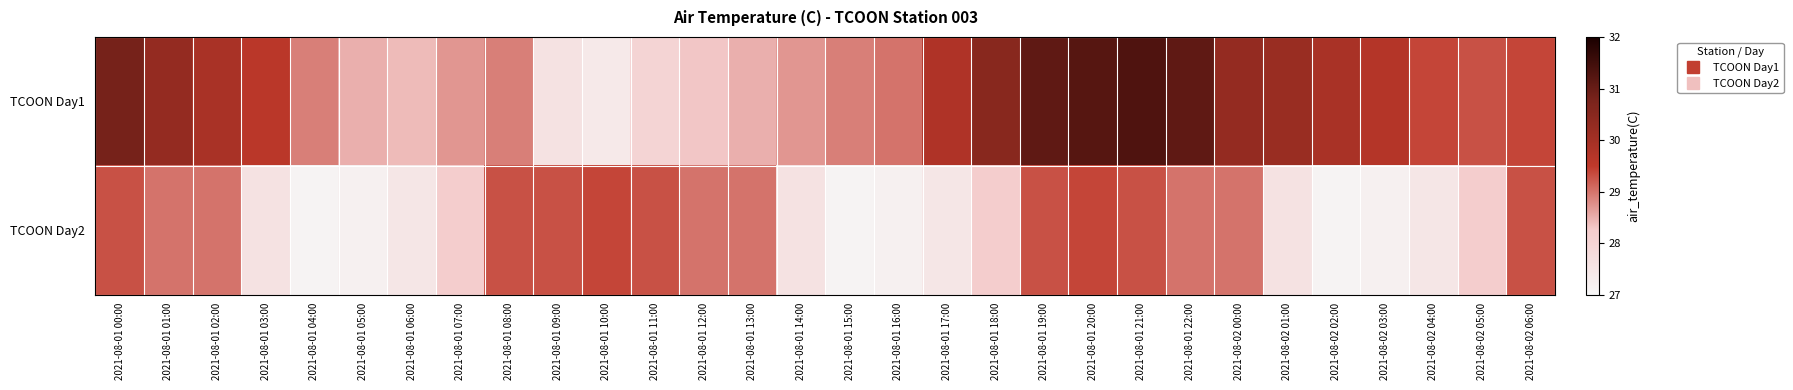

Reading left to right, extract all data points from this chart.

TCOON Day1: 2021-08-01 00:00=30.8	2021-08-01 01:00=30.3	2021-08-01 02:00=29.9	2021-08-01 03:00=29.6	2021-08-01 04:00=28.9	2021-08-01 05:00=28.5	2021-08-01 06:00=28.4	2021-08-01 07:00=28.7	2021-08-01 08:00=28.9	2021-08-01 09:00=27.6	2021-08-01 10:00=27.4	2021-08-01 11:00=28.0	2021-08-01 12:00=28.3	2021-08-01 13:00=28.5	2021-08-01 14:00=28.7	2021-08-01 15:00=28.9	2021-08-01 16:00=29.0	2021-08-01 17:00=29.8	2021-08-01 18:00=30.5	2021-08-01 19:00=31.1	2021-08-01 20:00=31.2	2021-08-01 21:00=31.3	2021-08-01 22:00=31.1	2021-08-02 00:00=30.3	2021-08-02 01:00=30.2	2021-08-02 02:00=29.9	2021-08-02 03:00=29.7	2021-08-02 04:00=29.4	2021-08-02 05:00=29.3	2021-08-02 06:00=29.4
TCOON Day2: 2021-08-01 00:00=29.3	2021-08-01 01:00=29.0	2021-08-01 02:00=29.0	2021-08-01 03:00=27.6	2021-08-01 04:00=27.1	2021-08-01 05:00=27.2	2021-08-01 06:00=27.5	2021-08-01 07:00=28.2	2021-08-01 08:00=29.3	2021-08-01 09:00=29.3	2021-08-01 10:00=29.4	2021-08-01 11:00=29.3	2021-08-01 12:00=29.0	2021-08-01 13:00=29.0	2021-08-01 14:00=27.6	2021-08-01 15:00=27.1	2021-08-01 16:00=27.2	2021-08-01 17:00=27.5	2021-08-01 18:00=28.2	2021-08-01 19:00=29.3	2021-08-01 20:00=29.4	2021-08-01 21:00=29.3	2021-08-01 22:00=29.0	2021-08-02 00:00=29.0	2021-08-02 01:00=27.6	2021-08-02 02:00=27.1	2021-08-02 03:00=27.2	2021-08-02 04:00=27.5	2021-08-02 05:00=28.2	2021-08-02 06:00=29.3